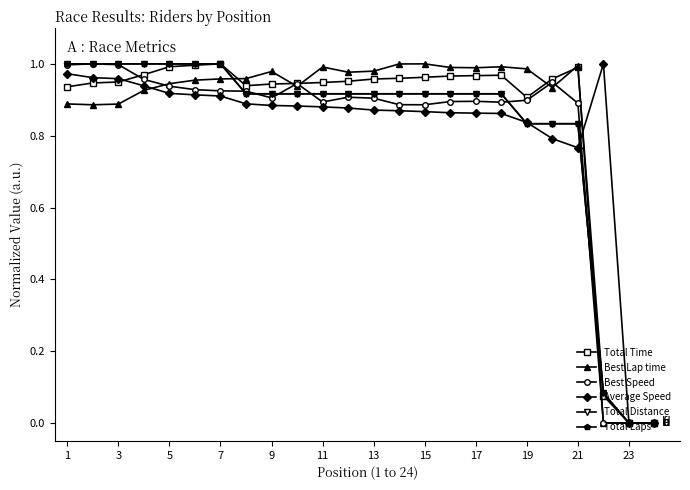

What is the greatest value displayed?

1.0